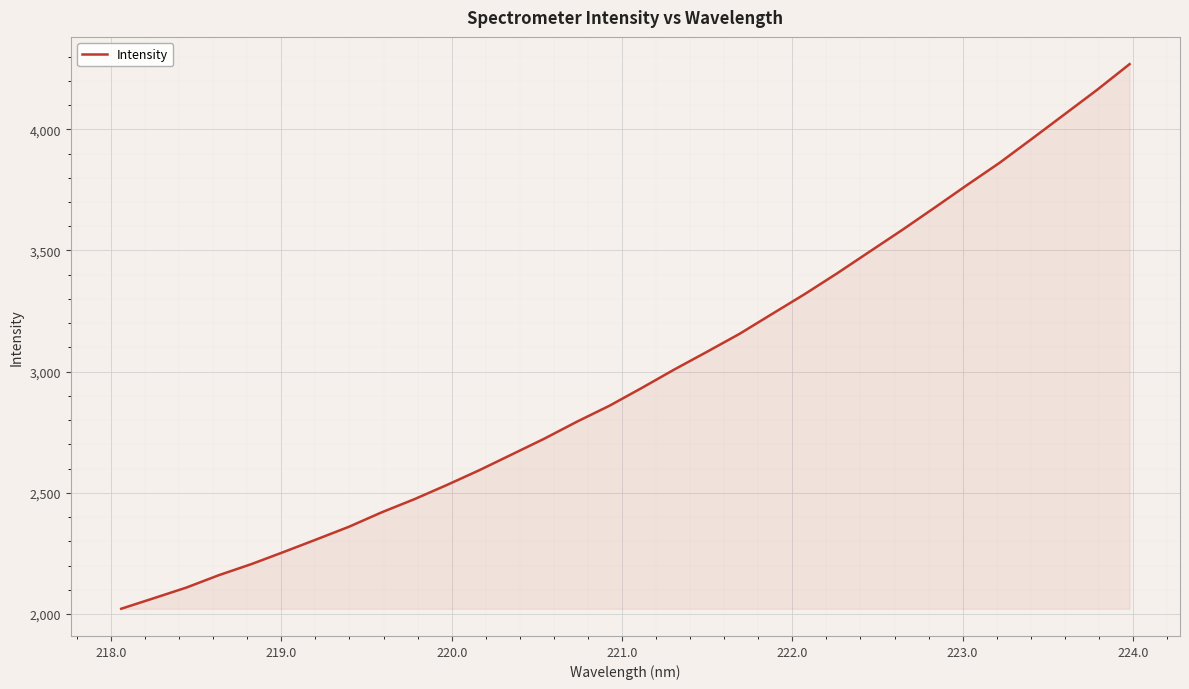

Does the chart have visible grid lines?

Yes